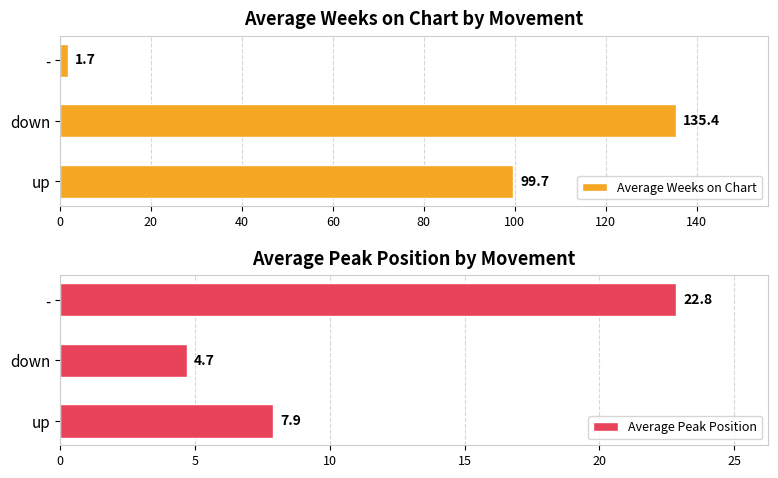

What is the difference between the Average Weeks on Chart values at down and -?

133.7